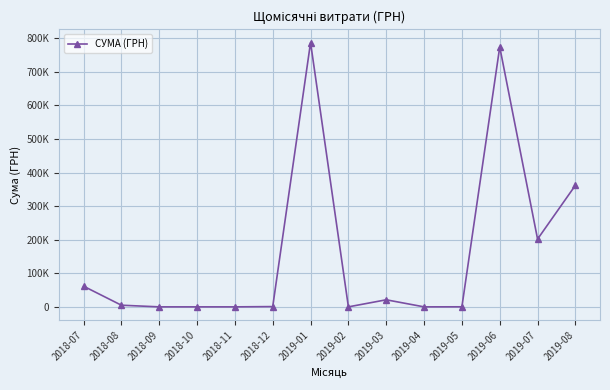

Rank the categories by value from lowest to highest.

2018-09, 2018-10, 2018-11, 2019-02, 2019-04, 2019-05, 2018-12, 2018-08, 2019-03, 2018-07, 2019-07, 2019-08, 2019-06, 2019-01